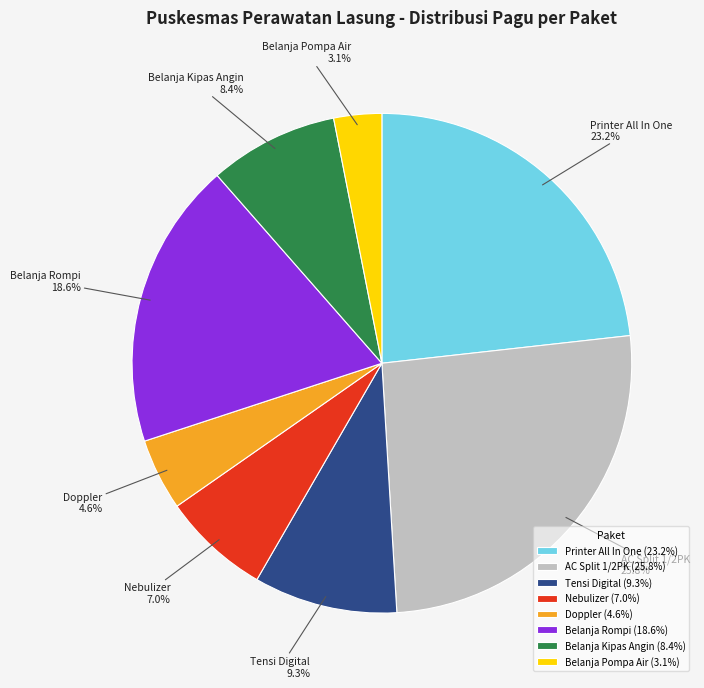

What percentage is NOT represented by Belanja Kipas Angin?

91.6%